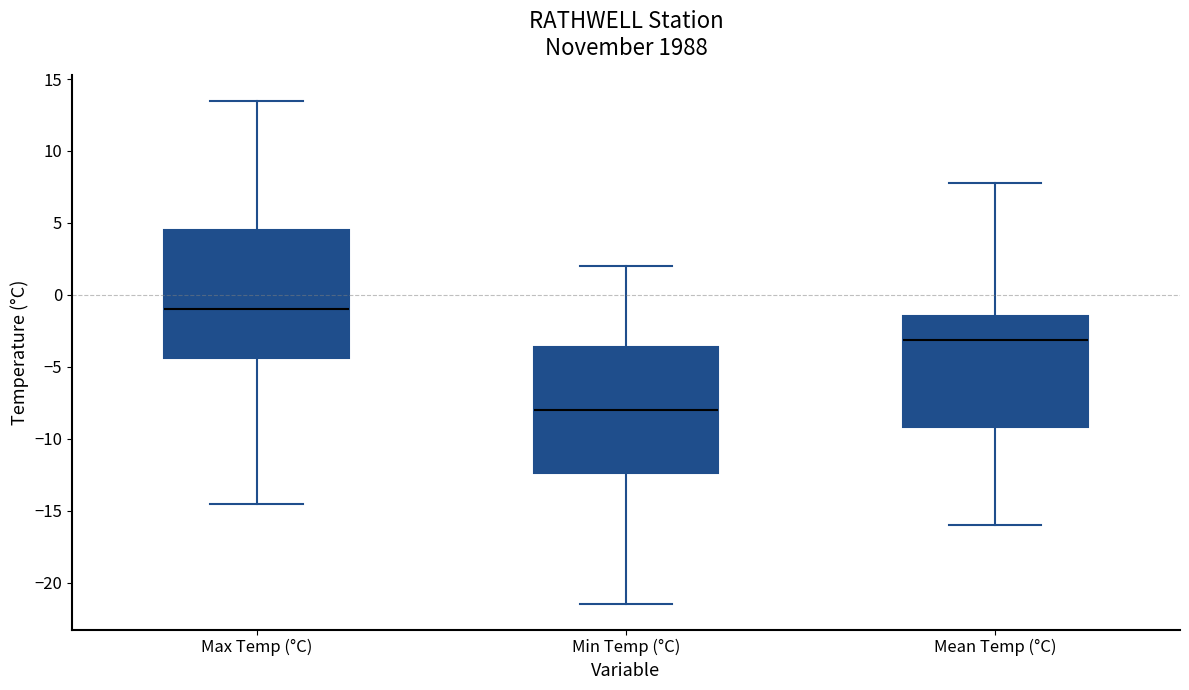

Where is the lower edge of the box for Min Temp (°C) on the y-axis? The values are not printed on the chart, so give them approximately, as read against the axis.

-12.5